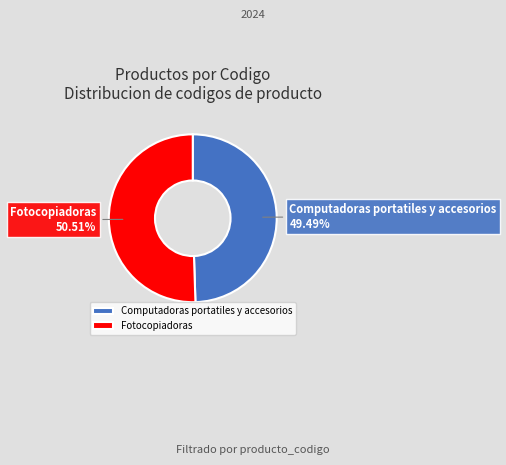

Is Fotocopiadoras the majority of the pie?

Yes